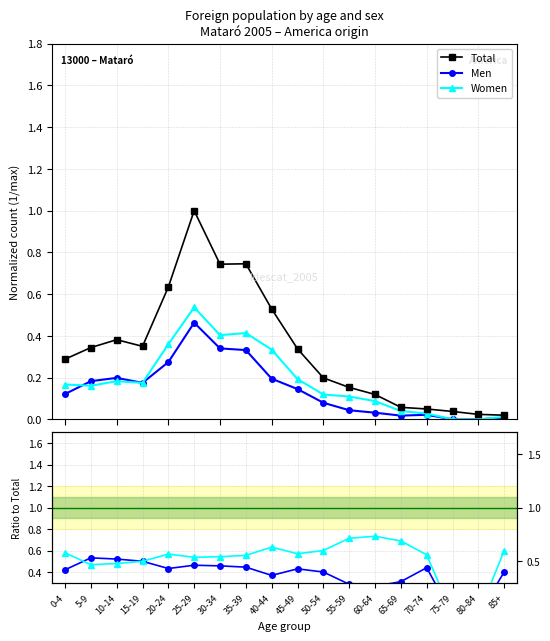

Where is Total nearest to the value 0?

85+